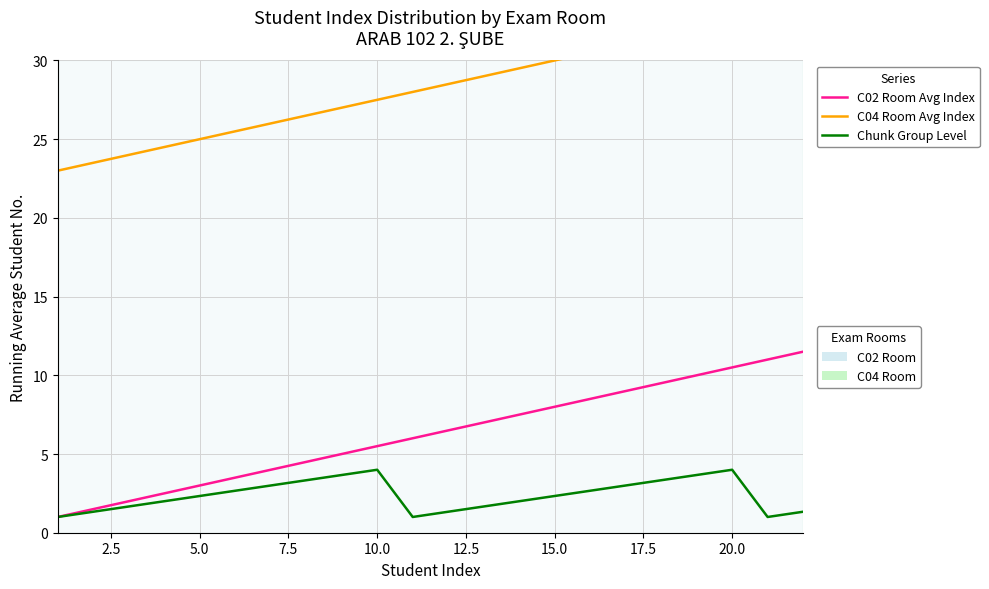

Which series has the widest spread of values?

C02 Room Avg Index